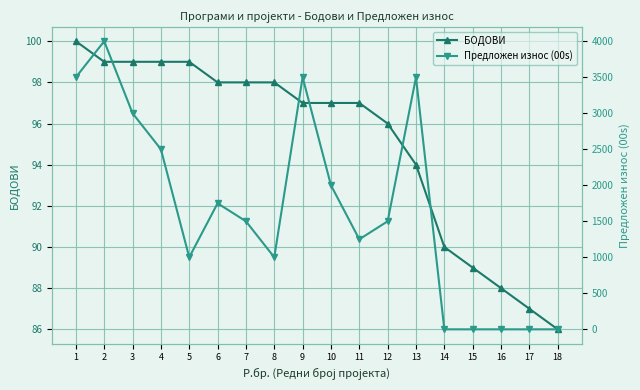

How many positive values does the Предложен износ (00s) series have?

13